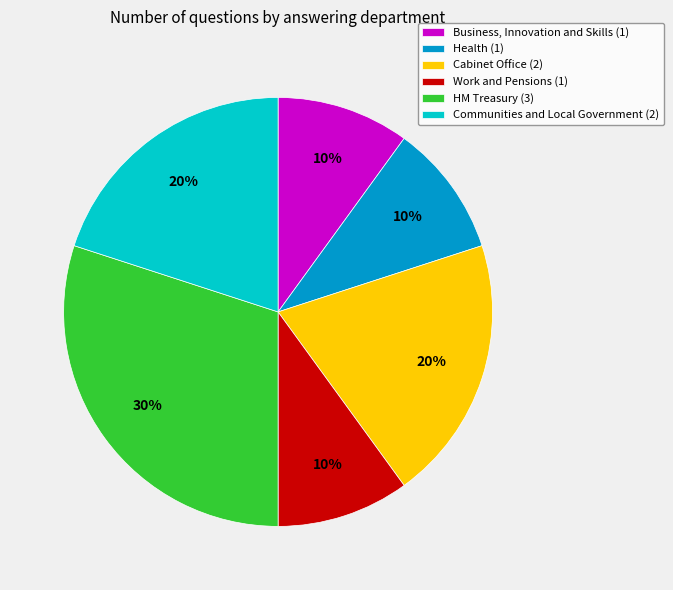

Does Work and Pensions (1) account for over 50% of the chart?

No